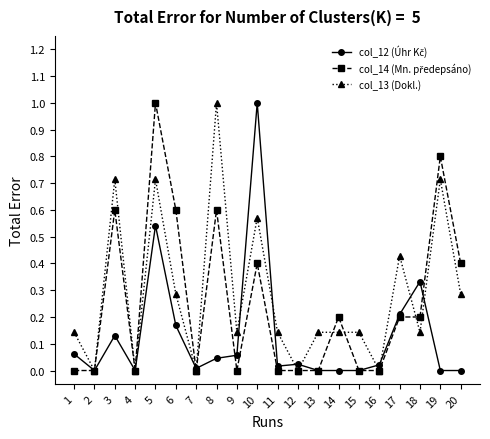

How many data points does each series have?

20